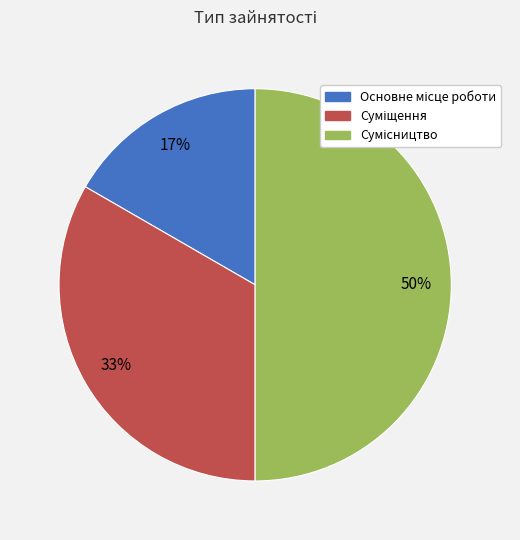

To the nearest percent, what is the difference between the largest and smallest slice percentages?

33%